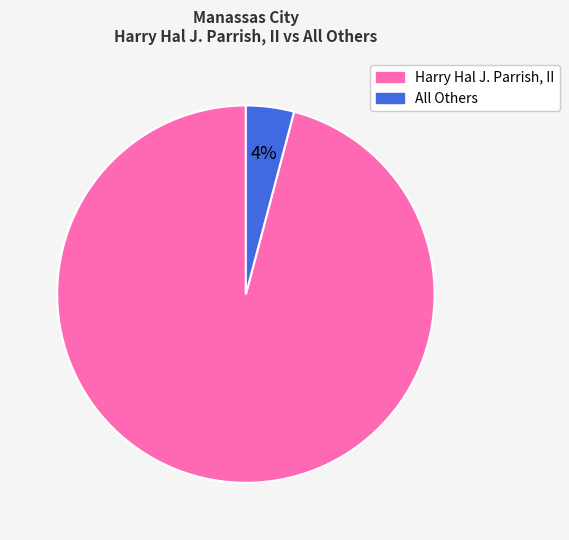

How many slices are in this pie chart?

2